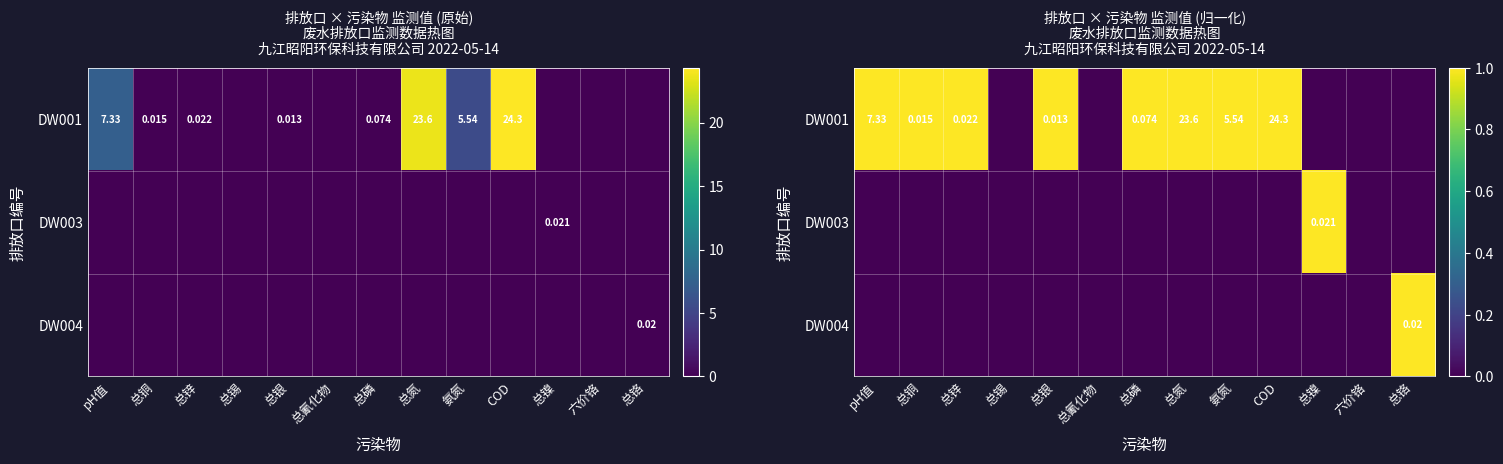

What is the difference between the maximum and second lowest values in the DW001 series?

1